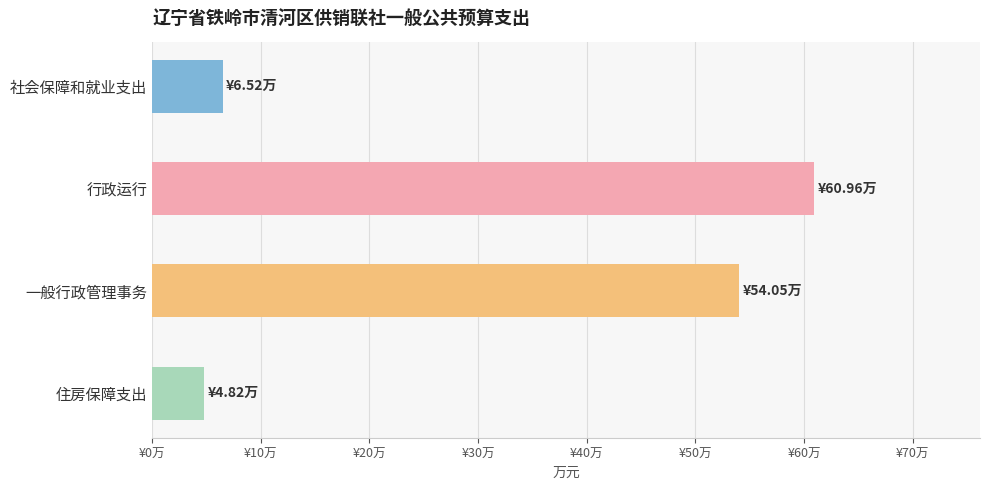

Are the bars horizontal?

Yes